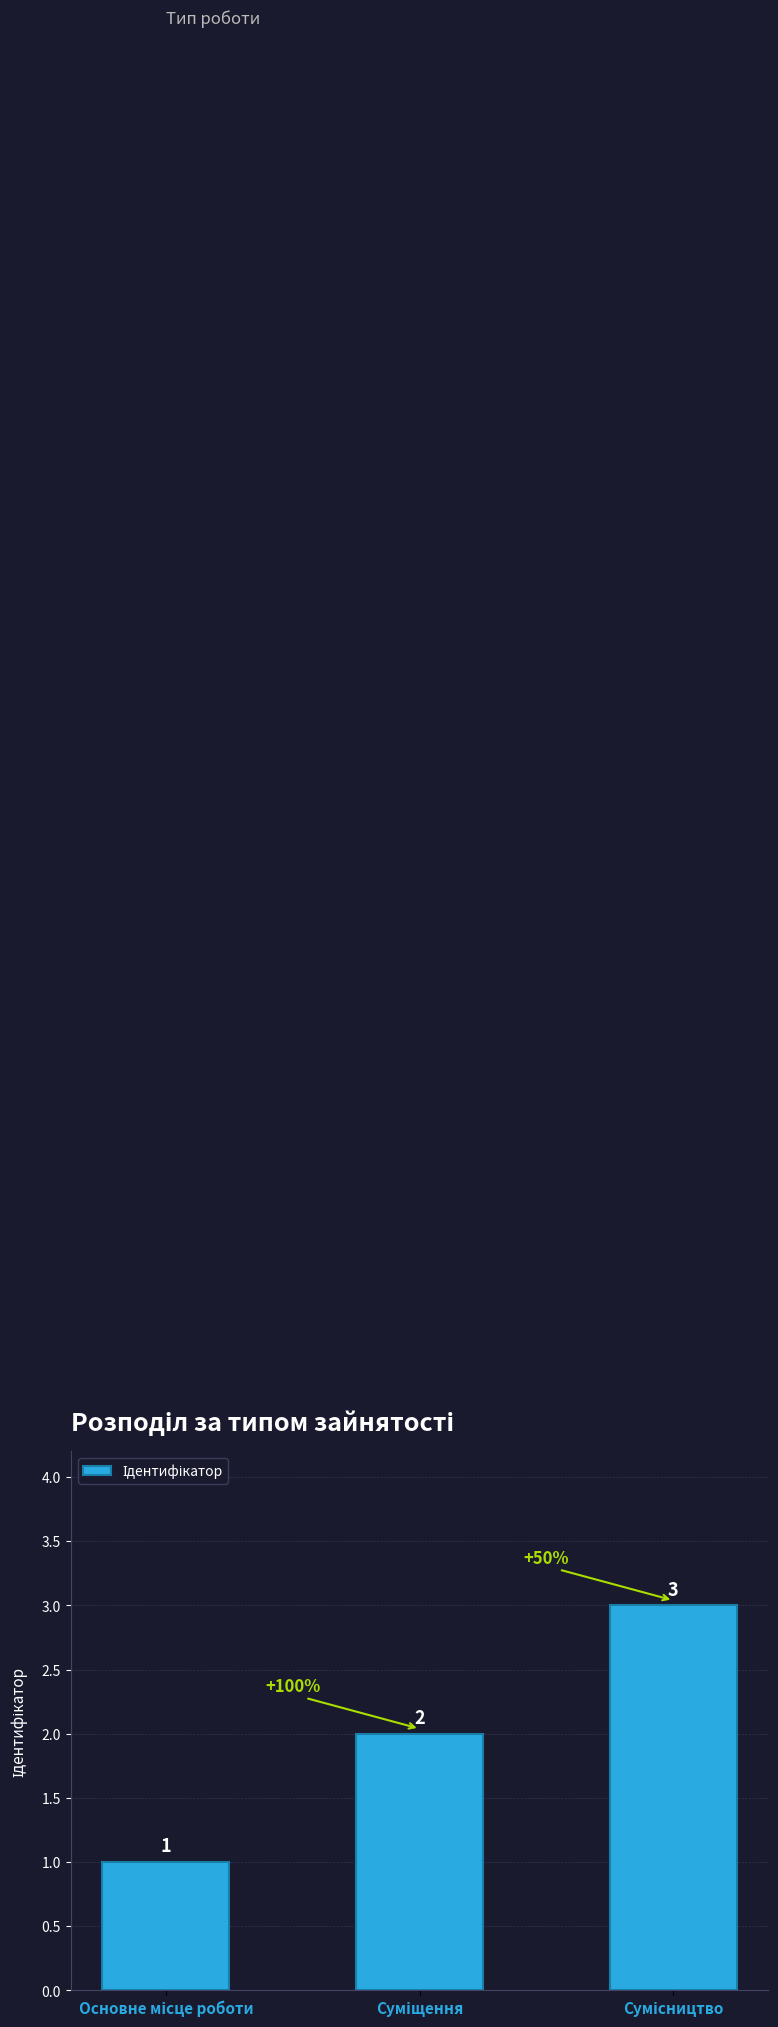

What is the value of the 3rd bar from the left?

3